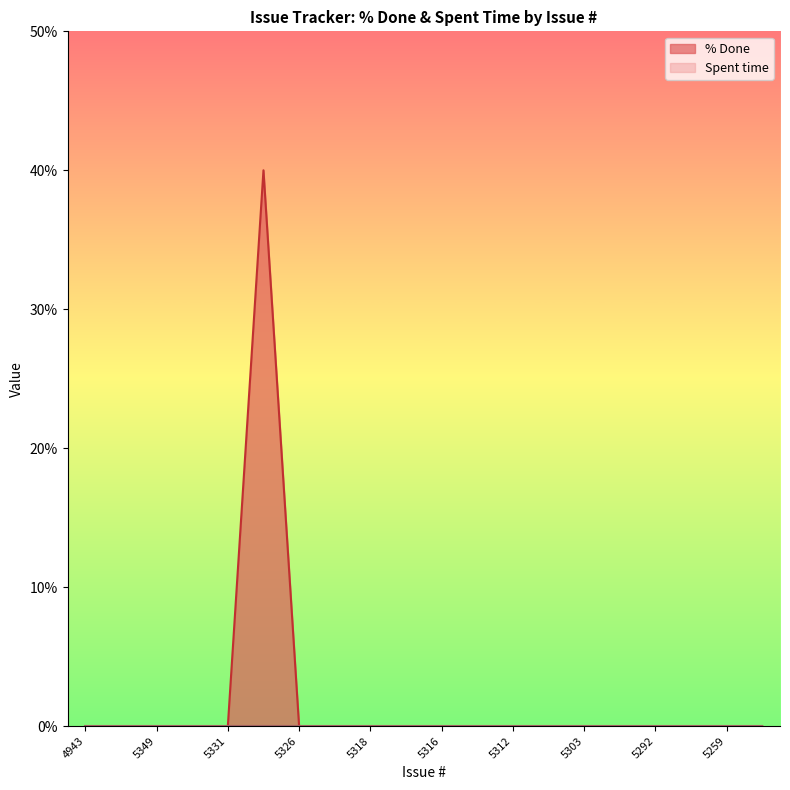

Reading left to right, extract all data points from this chart.

4943=0	5350=0	5349=0	5345=0	5331=0	5327=40	5326=0	5321=0	5318=0	5317=0	5316=0	5315=0	5312=0	5306=0	5303=0	5301=0	5292=0	5291=0	5259=0	5258=0